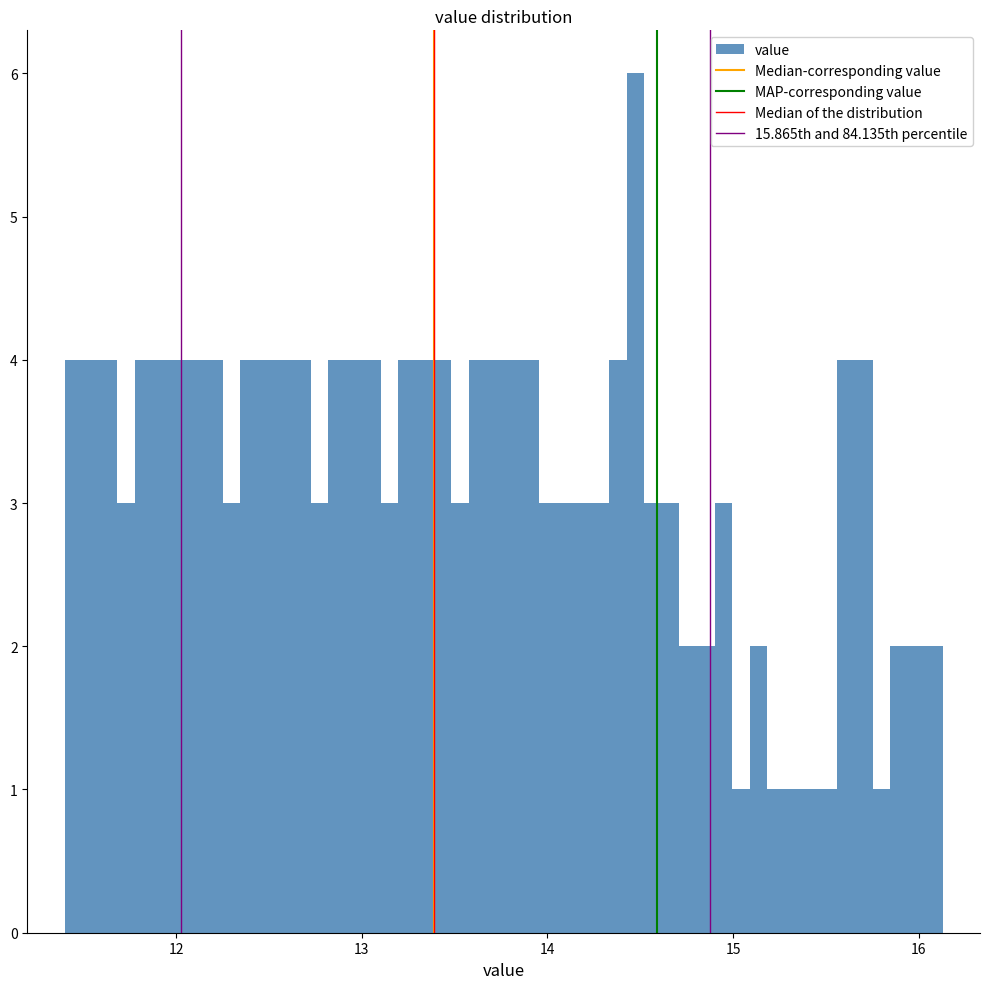

Read against the x-axis, roughly where is the centre of the tallest bar?

14.5